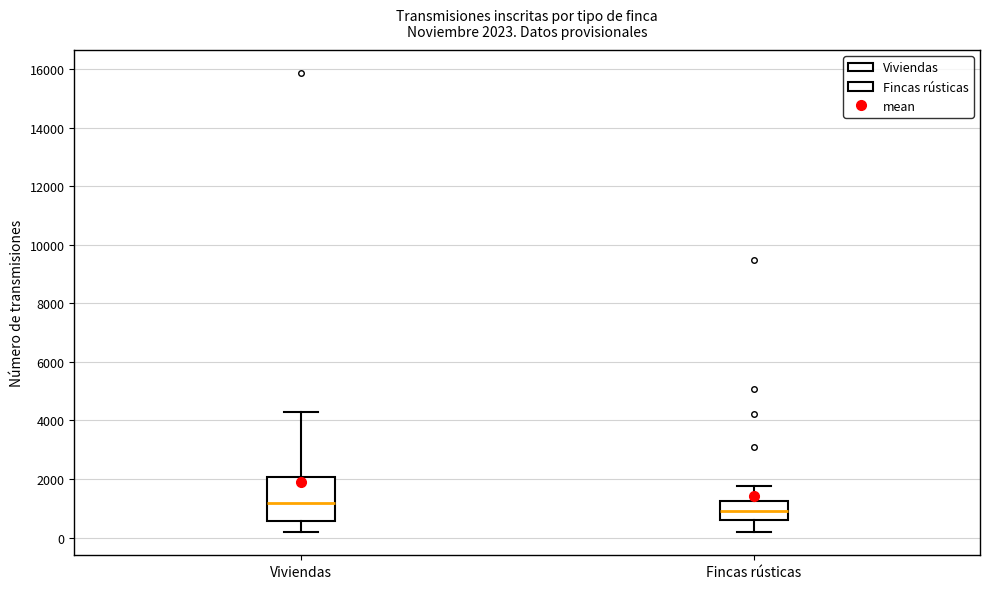

Which box's median line is the lowest?

Fincas rústicas